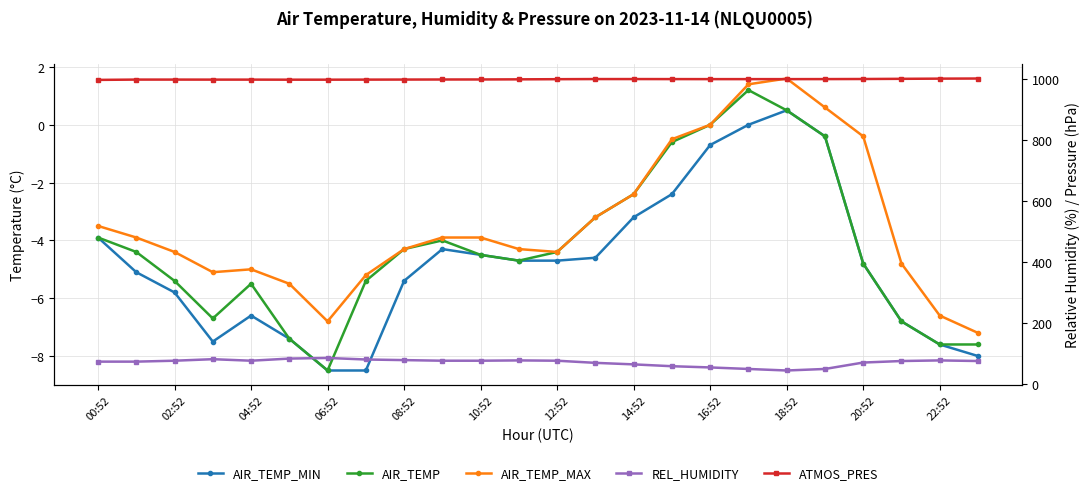

Rank the series by their maximum value, from highest to lowest.

ATMOS_PRES, REL_HUMIDITY, AIR_TEMP_MAX, AIR_TEMP, AIR_TEMP_MIN